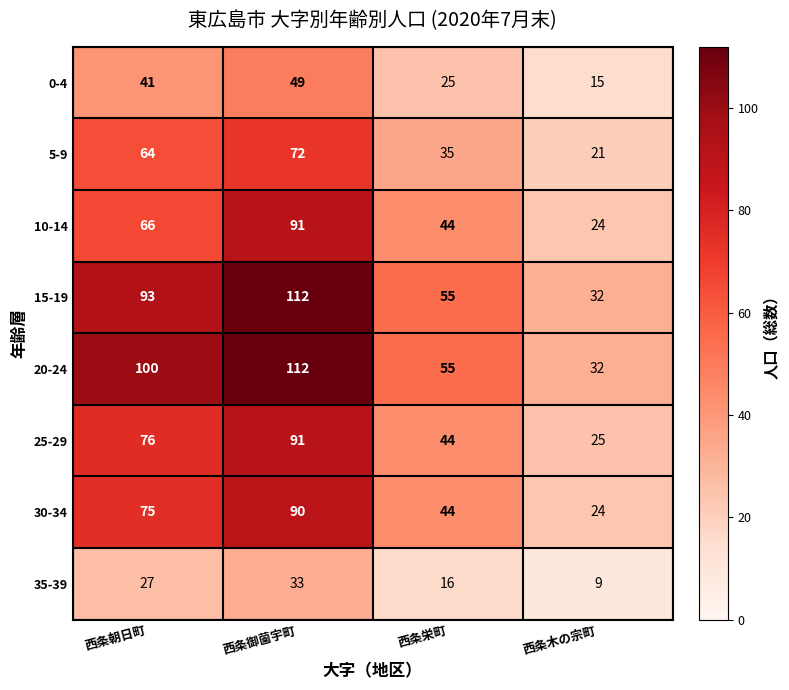

Is it true that 5-9 equals 72 at 西条御薗宇町?

True